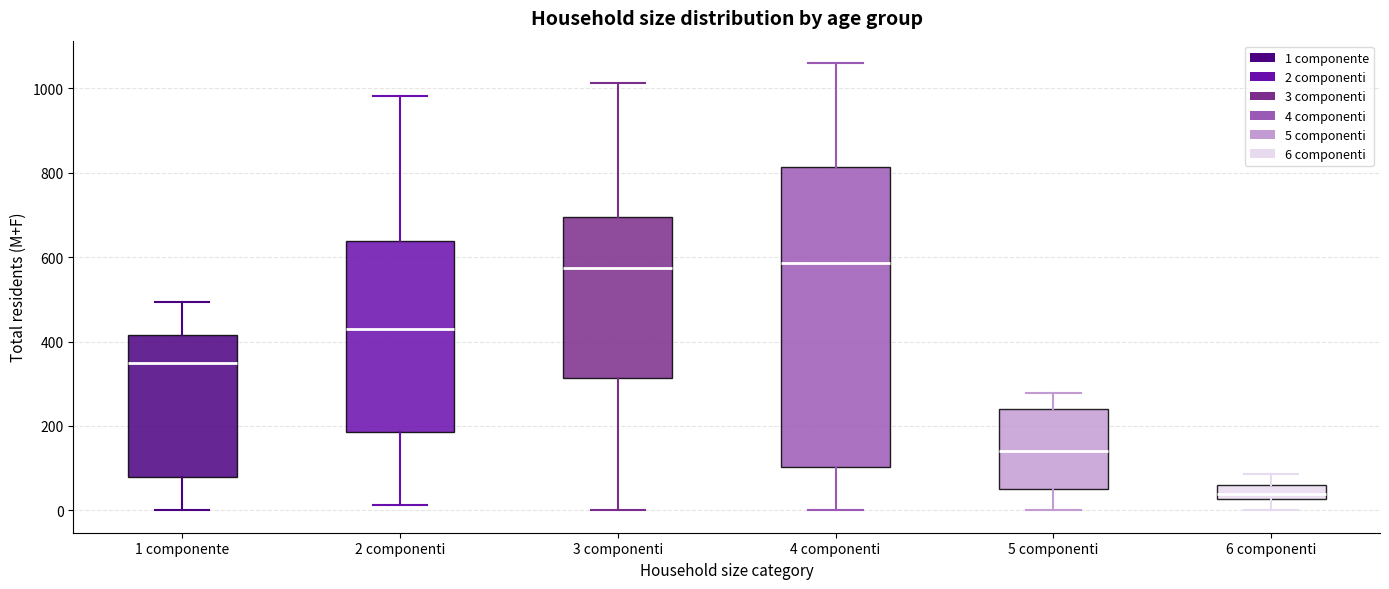

Reading left to right, transcribe this box plot: for each box, give where its median line is, the range the box spans, and where its two whiskers end, as read against the y-axis. The values are not printed on the chart, so give them approximately, as read against the axis.

1 componente: median 340, box 80 to 420, whiskers 0 to 500
2 componenti: median 440, box 180 to 640, whiskers 20 to 980
3 componenti: median 580, box 320 to 700, whiskers 0 to 1020
4 componenti: median 580, box 100 to 820, whiskers 0 to 1060
5 componenti: median 140, box 60 to 240, whiskers 0 to 280
6 componenti: median 40, box 20 to 60, whiskers 0 to 80